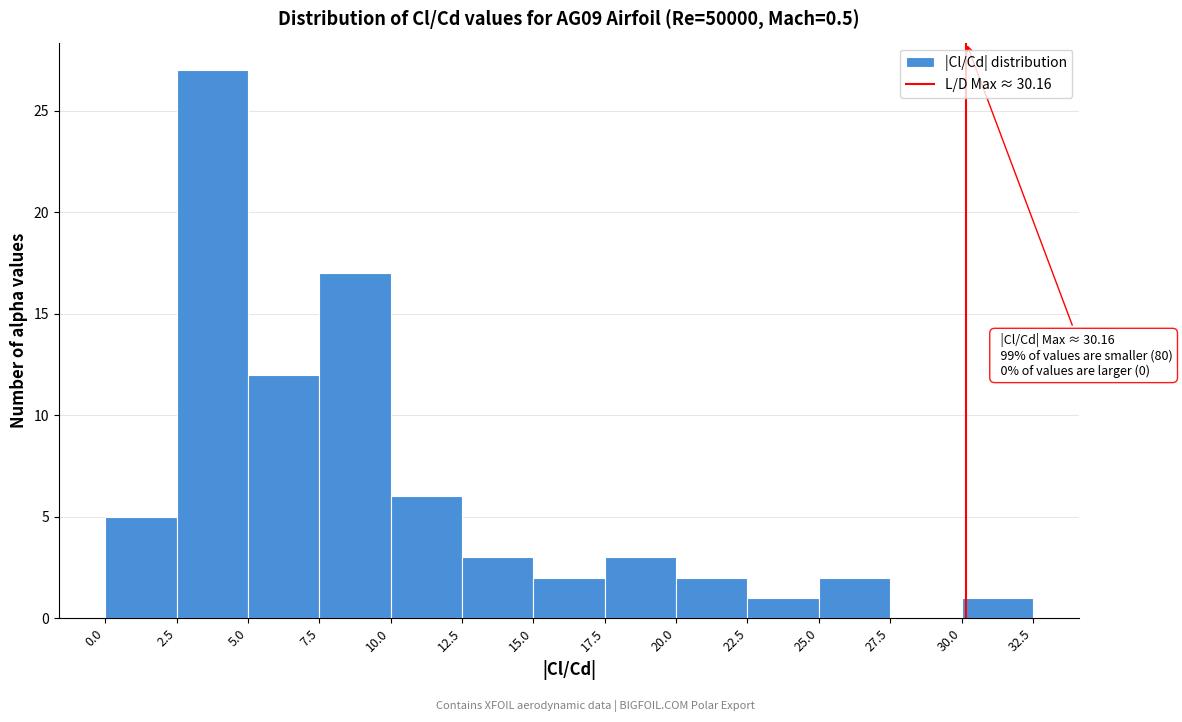

Over which range of the x-axis is the bar tallest?

2.5 to 5.0